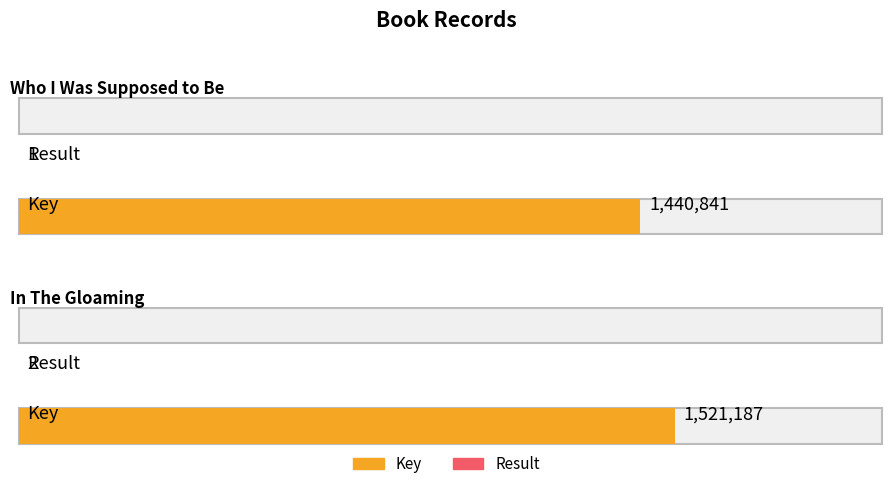

At which category is the sum across all series the highest?

In The Gloaming